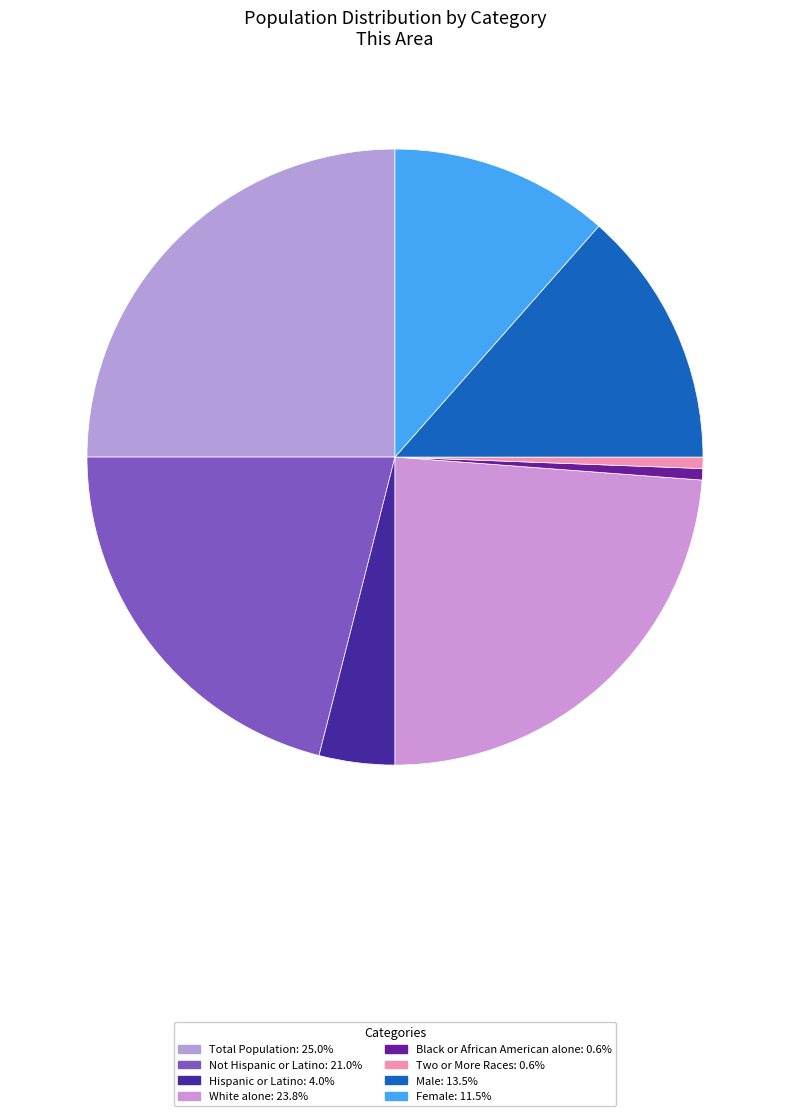

How many segments does this pie chart have?

8